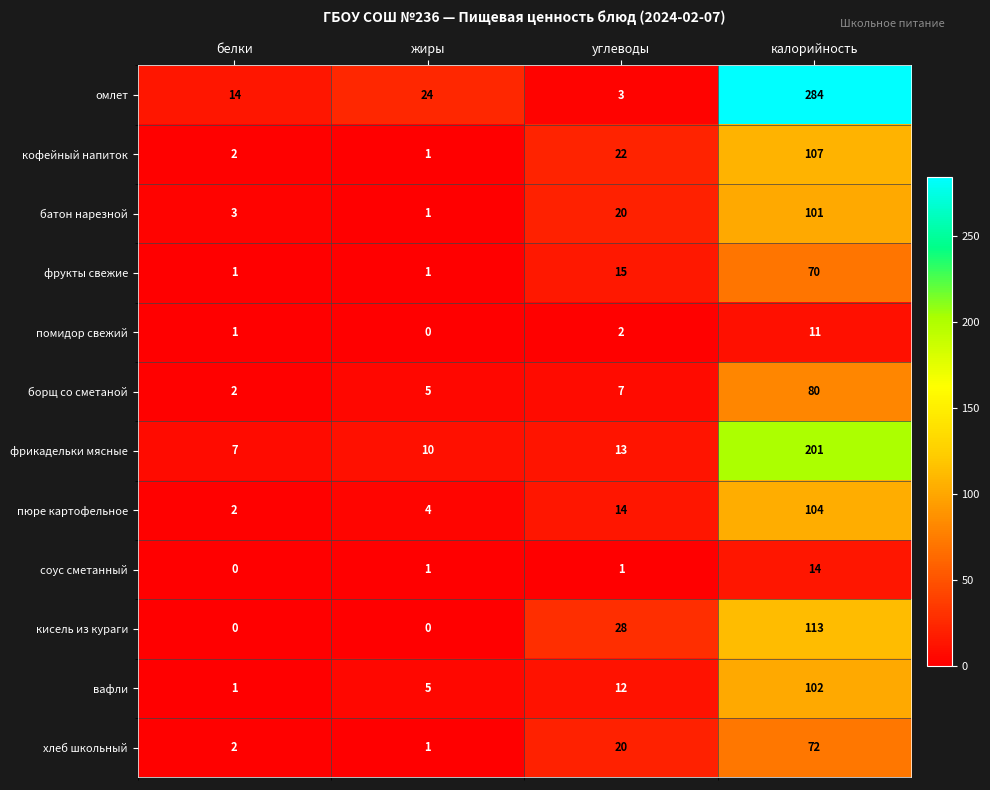

At how many categories does at least one series exceed 40?

1